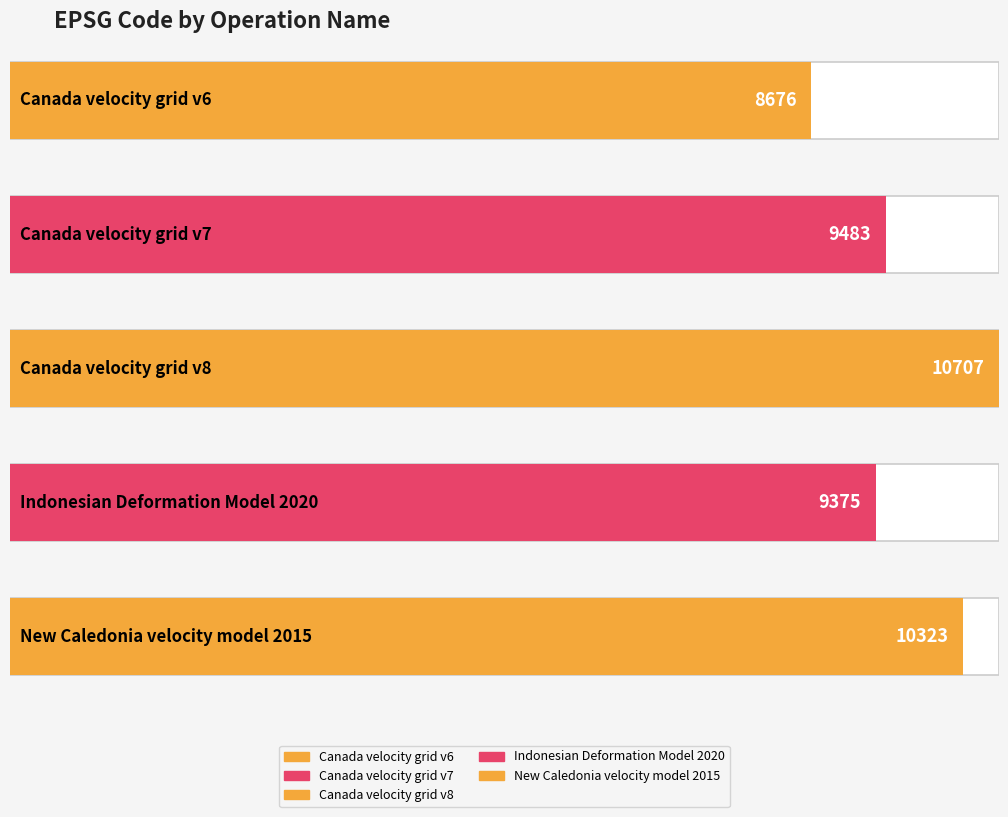

How many categories are shown in the chart?

5